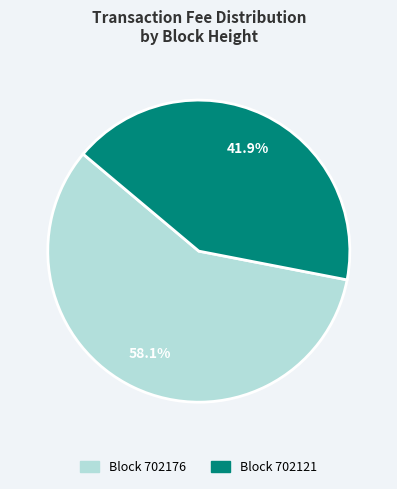

Is there any slice that represents more than half of the pie?

Yes